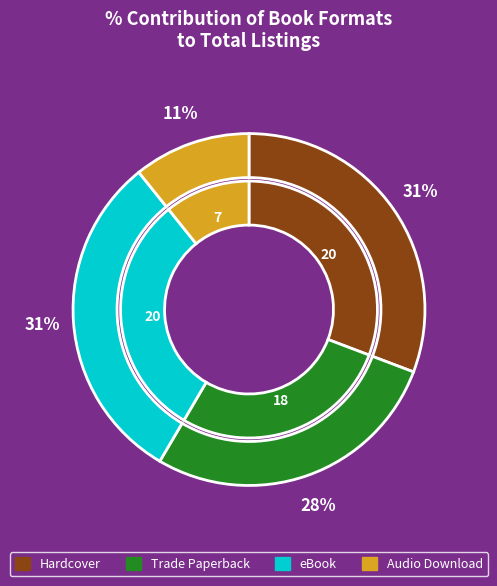

How many slices are in this pie chart?

4